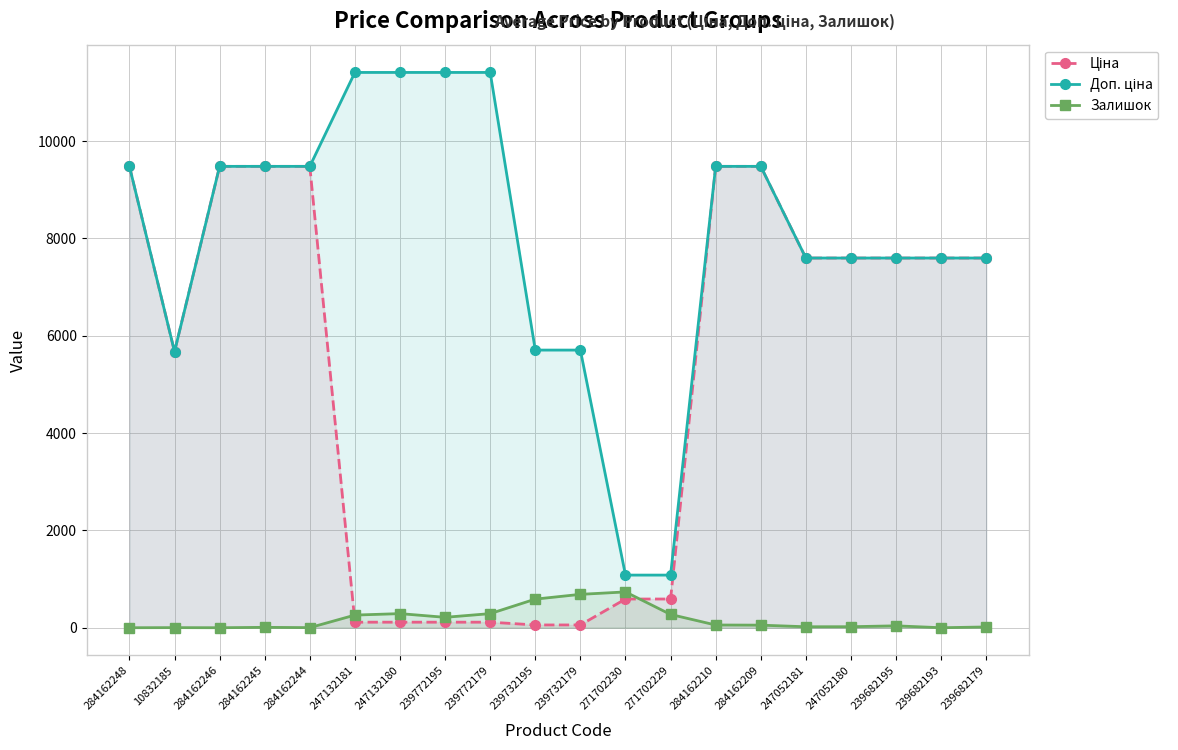

How many lines are shown in the chart?

3